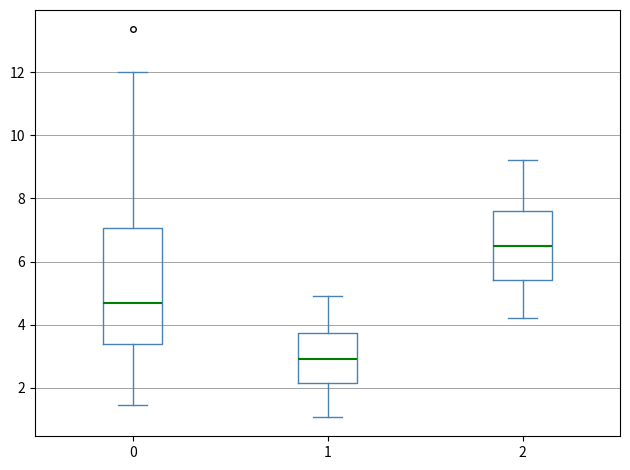

Reading left to right, read every box against the y-axis: the position of its median line, the range the box covers, and the ends of its whiskers. The values are not printed on the chart, so give them approximately, as read against the axis.

0: median 4.6, box 3.4 to 7.0, whiskers 1.4 to 12.0
1: median 3.0, box 2.2 to 3.8, whiskers 1.0 to 5.0
2: median 6.6, box 5.4 to 7.6, whiskers 4.2 to 9.2